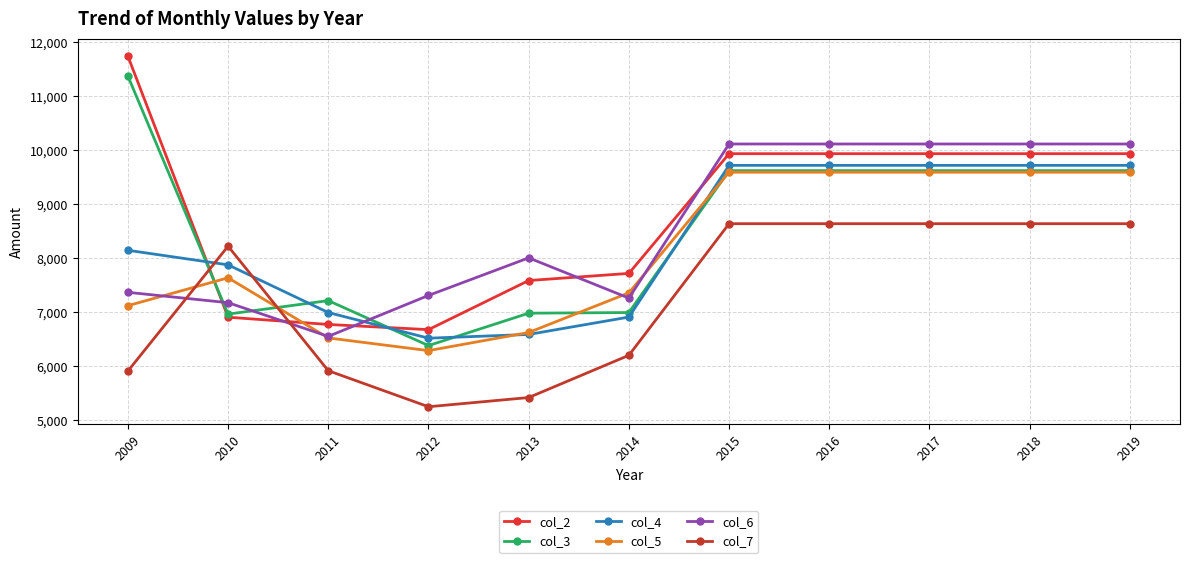

What are all the series names shown in the legend?

col_2, col_3, col_4, col_5, col_6, col_7